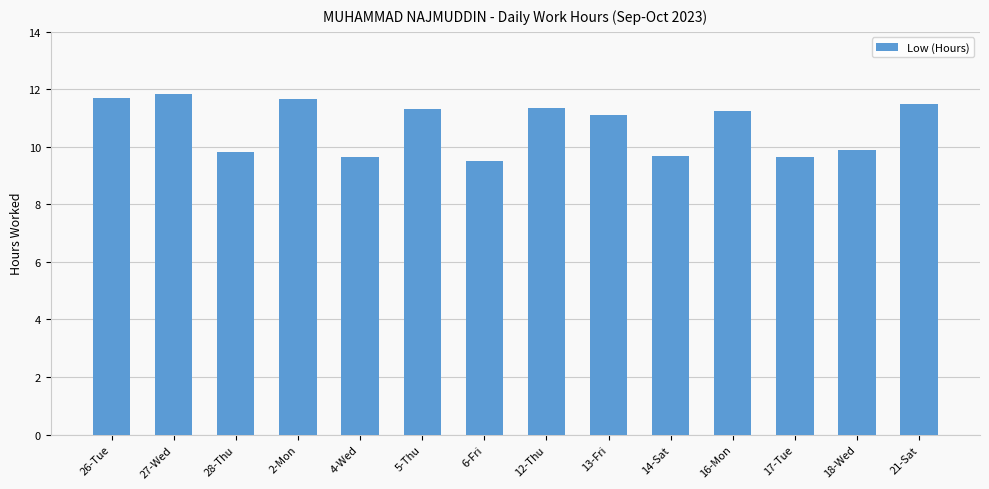

What is the approximate value at 27-Wed?

11.8